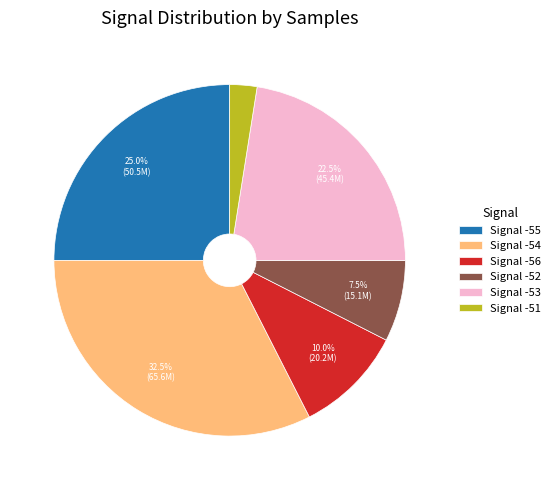

Is the sum of Signal -55 and Signal -51 greater than half?

No